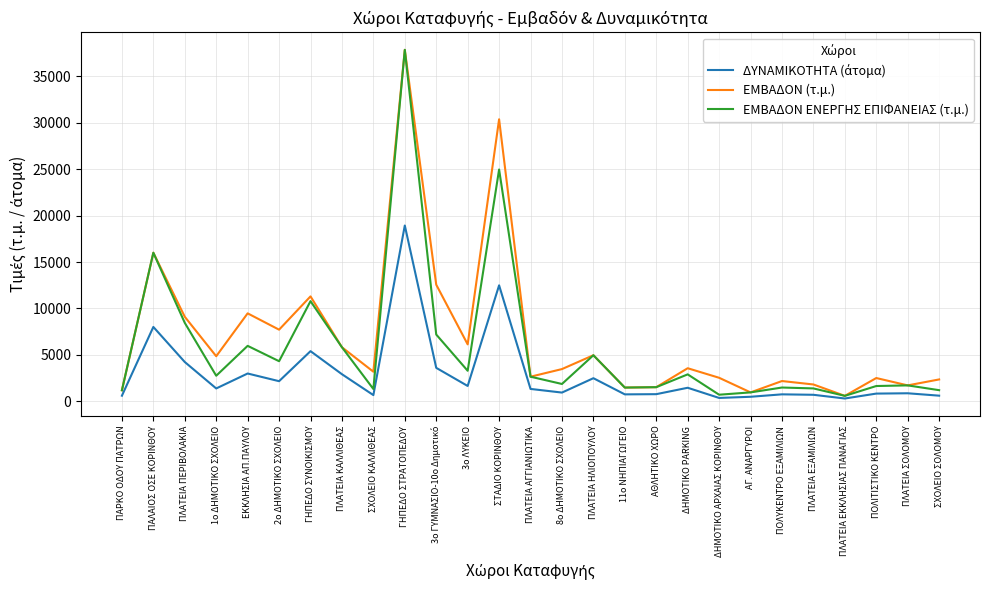

What value does the ΕΜΒΑΔΟΝ (τ.μ.) series have at ΠΛΑΤΕΙΑ ΑΓΓΙΑΝΙΩΤΙΚΑ?

2637.0